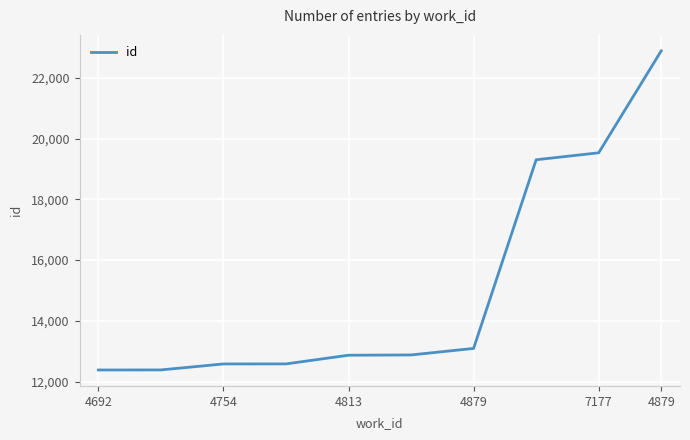

What is the greatest value displayed?

22887